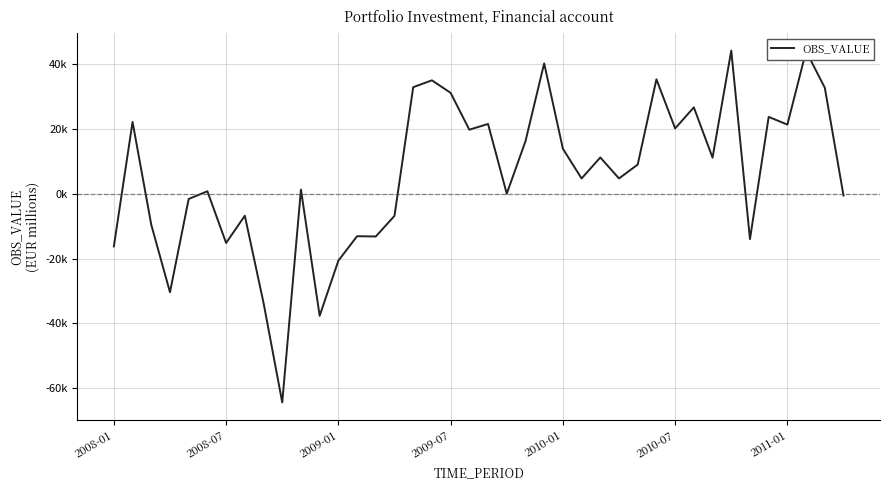

Does the chart display data point markers on the line(s)?

No